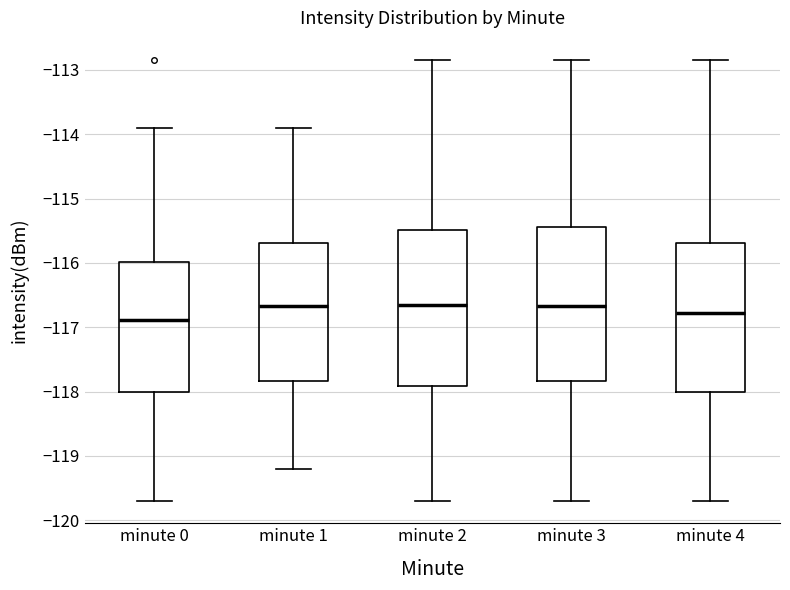

Where does the median line of the box for minute 0 sit on the y-axis? The values are not printed on the chart, so give them approximately, as read against the axis.

-116.9